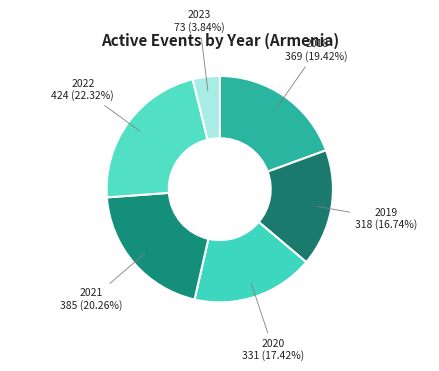

How many slices are in this pie chart?

6